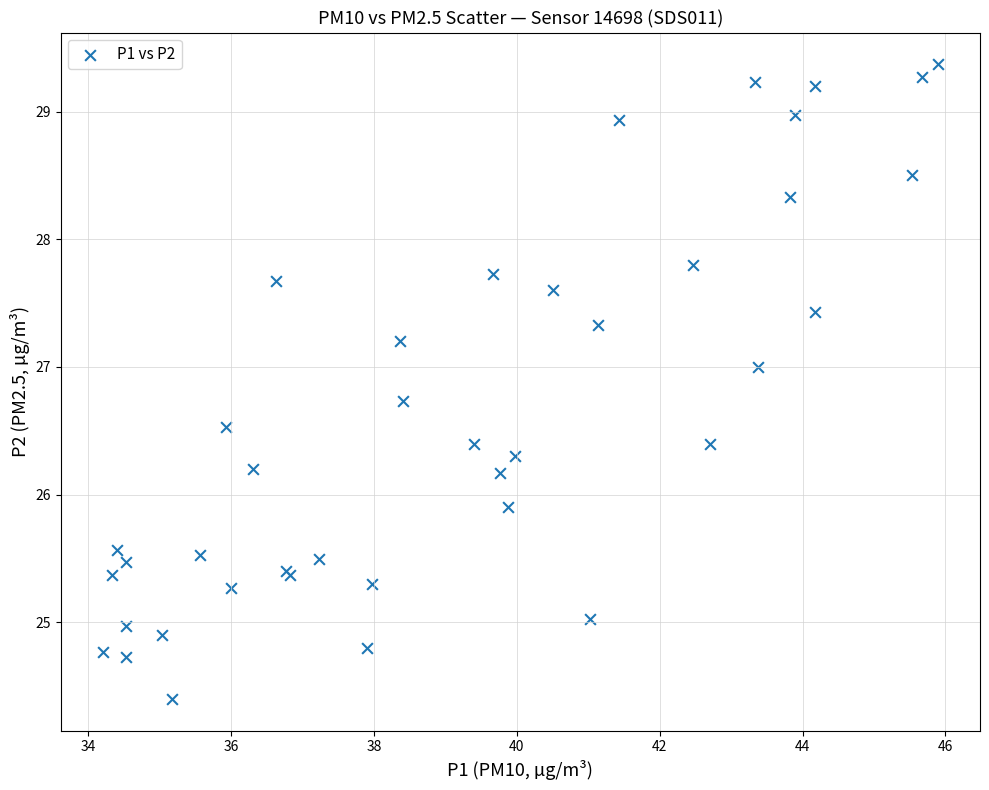

What Y value in the scatter plot is closest to 26?

25.9